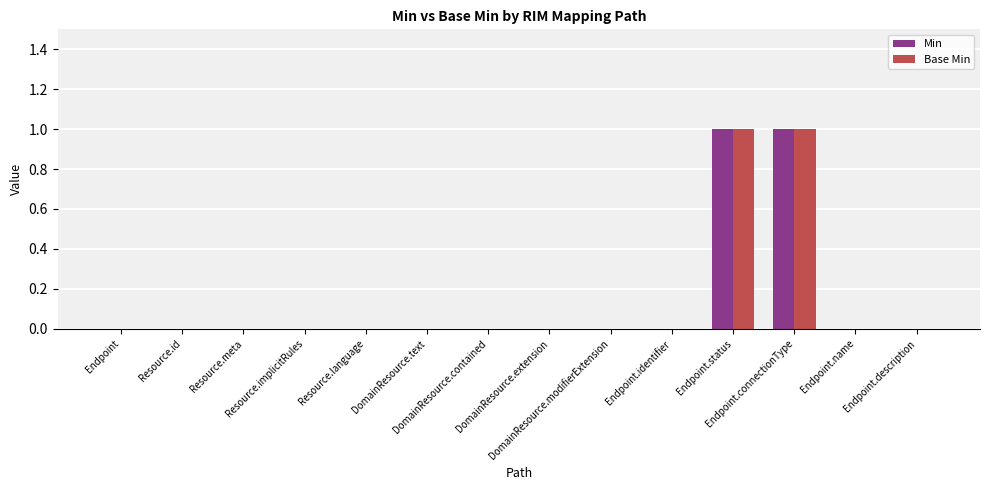

How many series are shown in this chart?

2